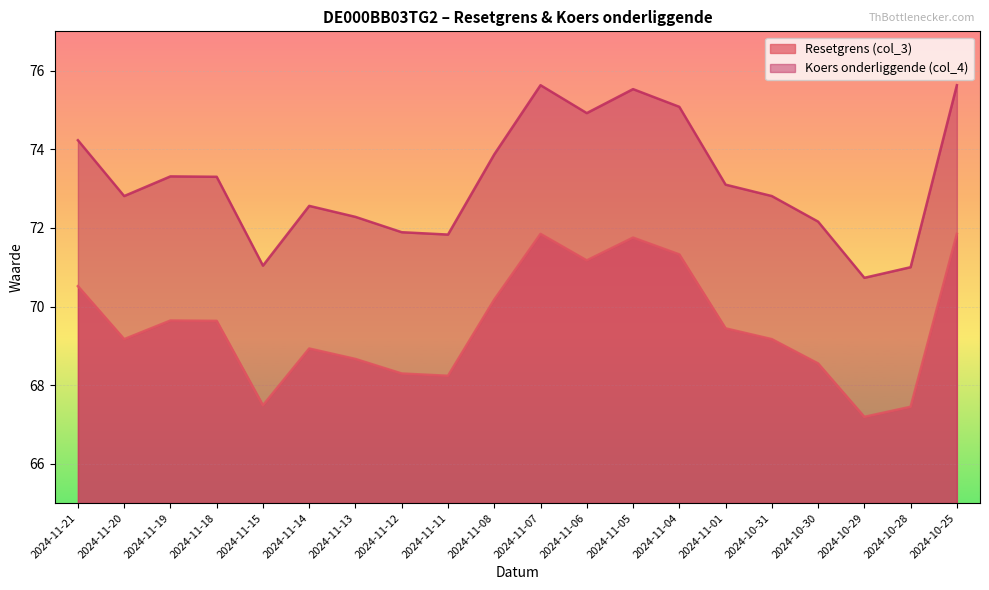

At which category does the chart reach its minimum across all series?

2024-10-29